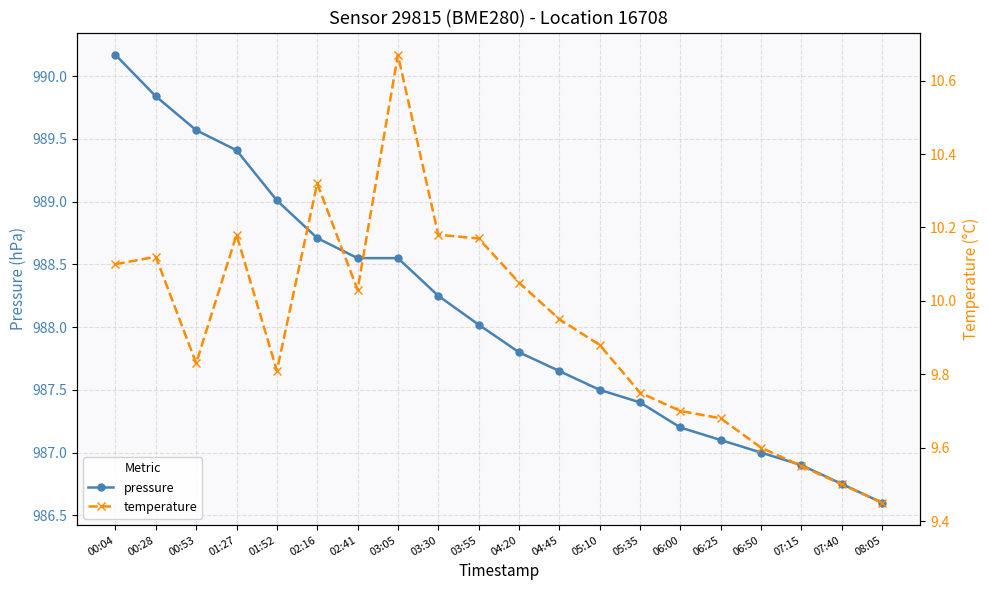

At which label does temperature reach its minimum?

08:05